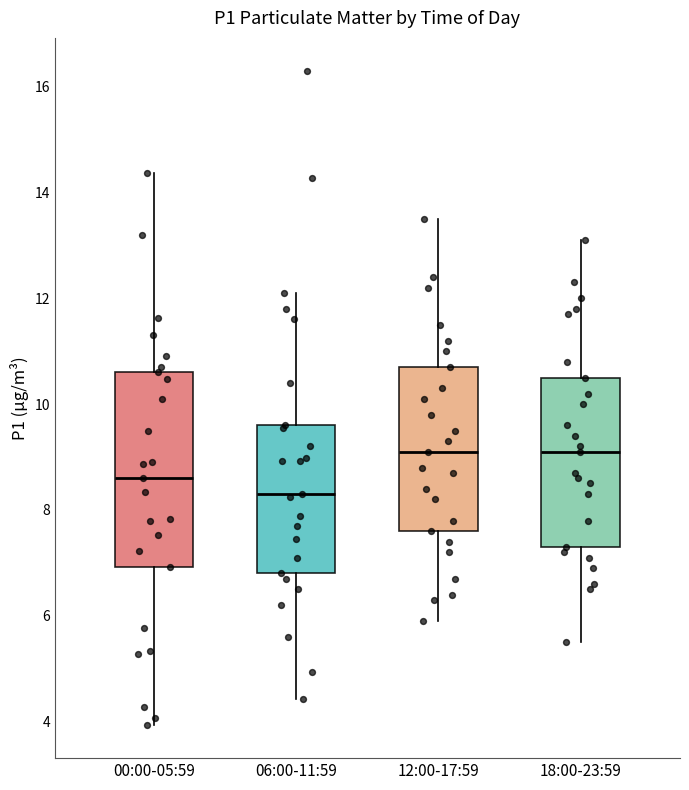

Reading left to right, read every box against the y-axis: the position of its median line, the range the box covers, and the ends of its whiskers. The values are not printed on the chart, so give them approximately, as read against the axis.

00:00-05:59: median 8.6, box 7.0 to 10.6, whiskers 4.0 to 14.4
06:00-11:59: median 8.4, box 6.8 to 9.6, whiskers 4.4 to 12.2
12:00-17:59: median 9.2, box 7.6 to 10.8, whiskers 6.0 to 13.6
18:00-23:59: median 9.2, box 7.4 to 10.6, whiskers 5.6 to 13.2